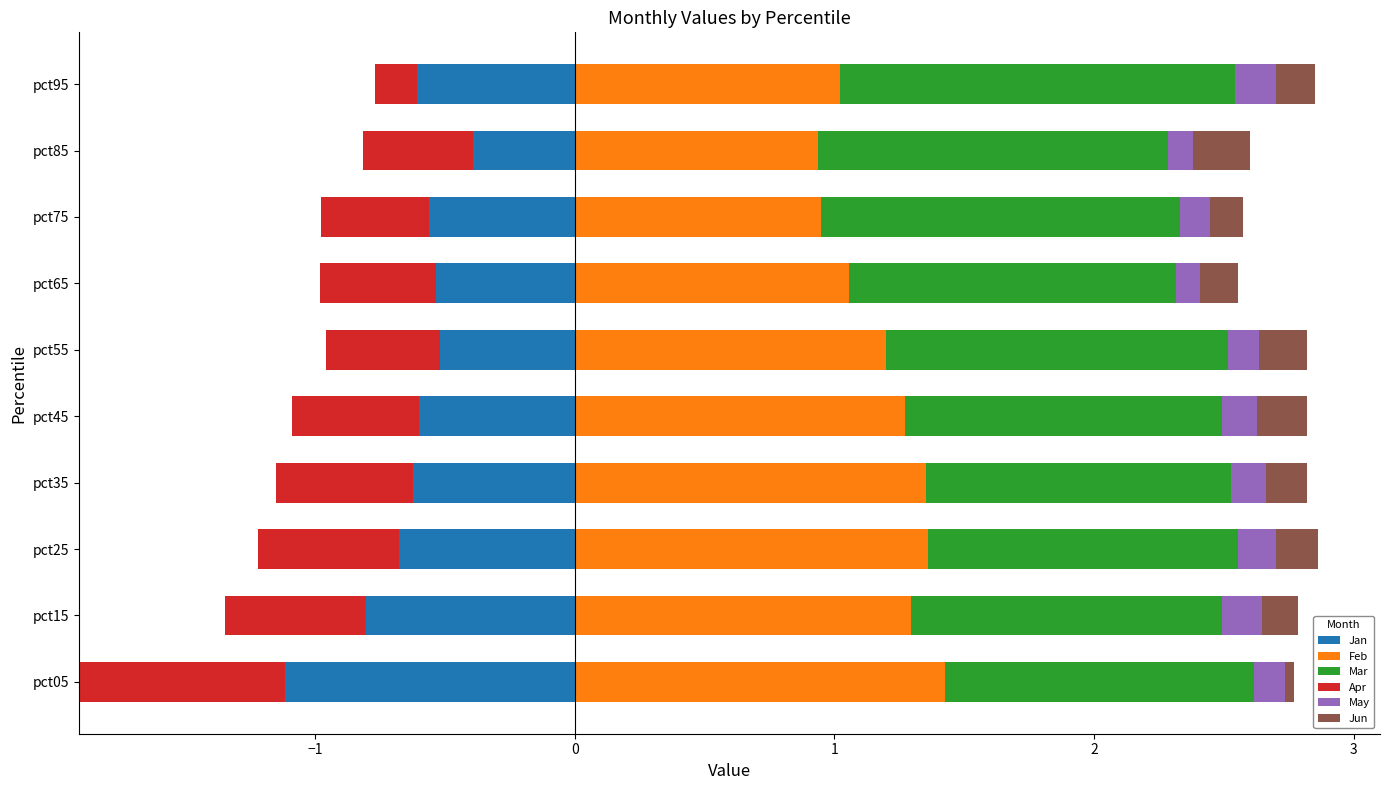

The Feb series shows 1.0 at pct95. True or false?

True